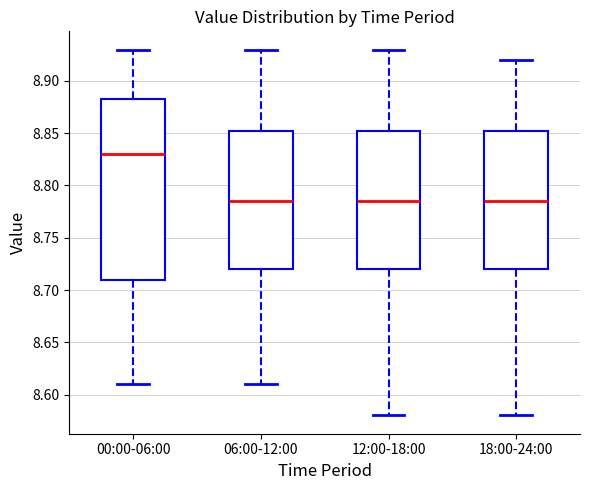

Which box's median line is the highest?

00:00-06:00